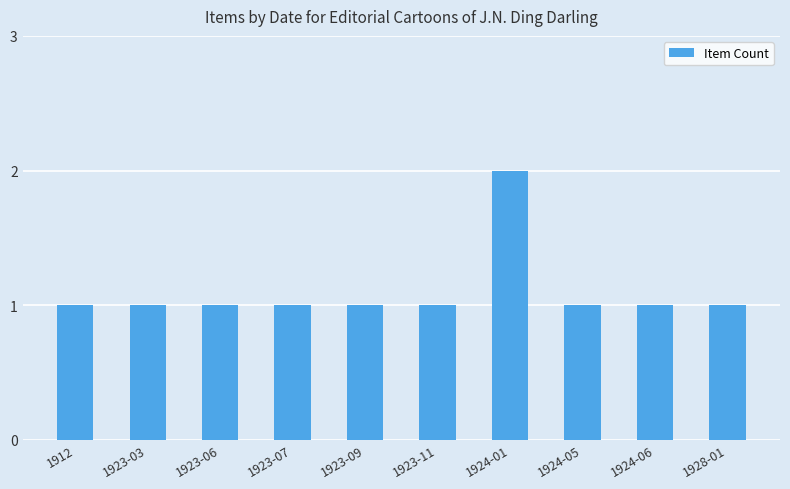

How many bars are there in total?

10